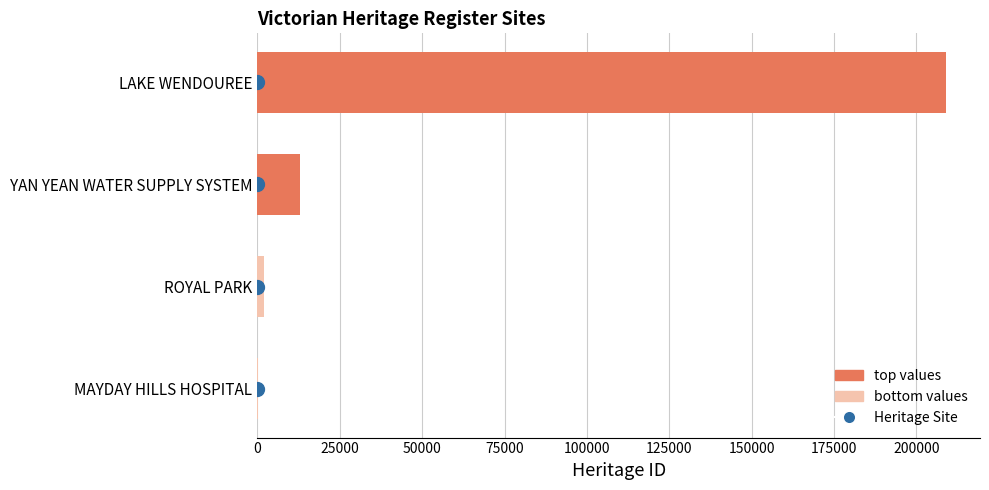

Are the bars grouped side by side (vs. stacked)?

Yes